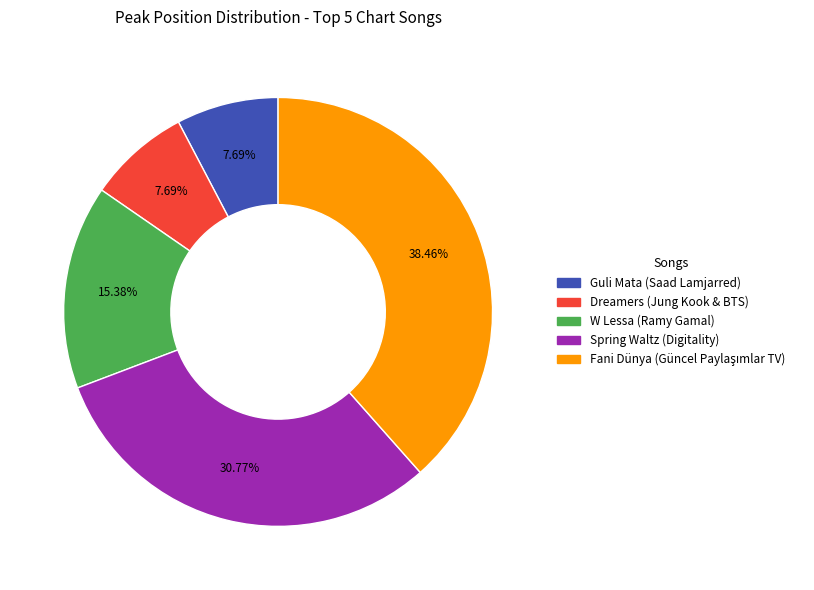

To the nearest percent, what portion does W Lessa (Ramy Gamal) represent?

15%